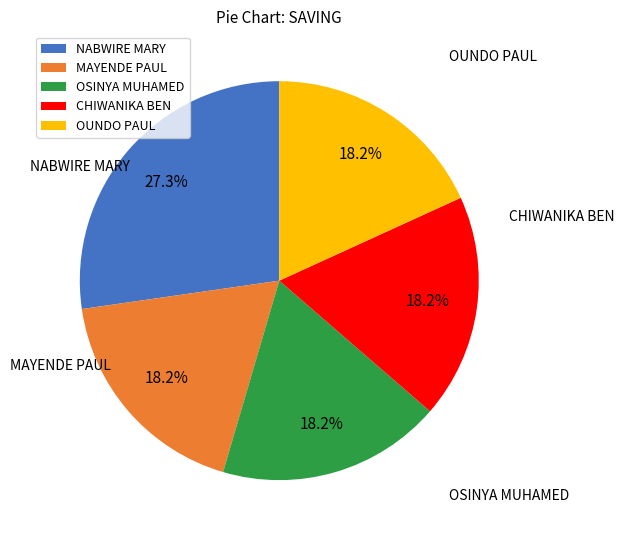

Count the number of slices in the pie.

5